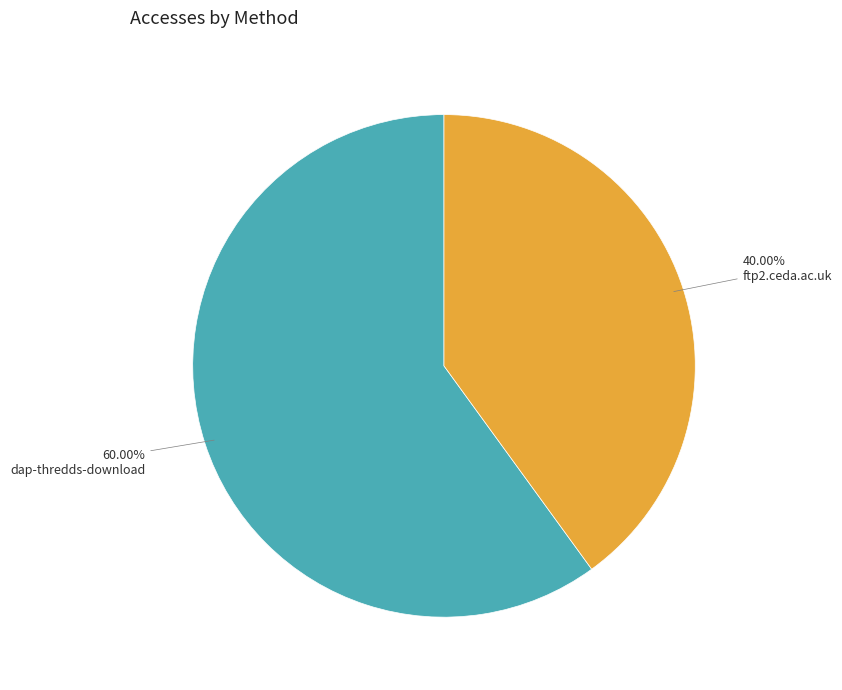

Rank the categories by value from highest to lowest.

dap-thredds-download, ftp2.ceda.ac.uk